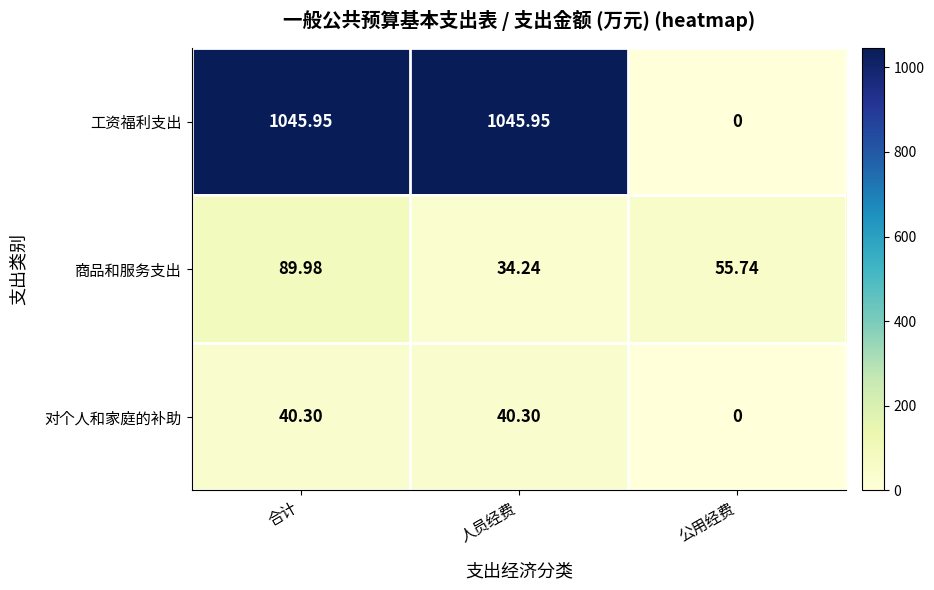

Which series has the largest range (max minus min)?

工资福利支出